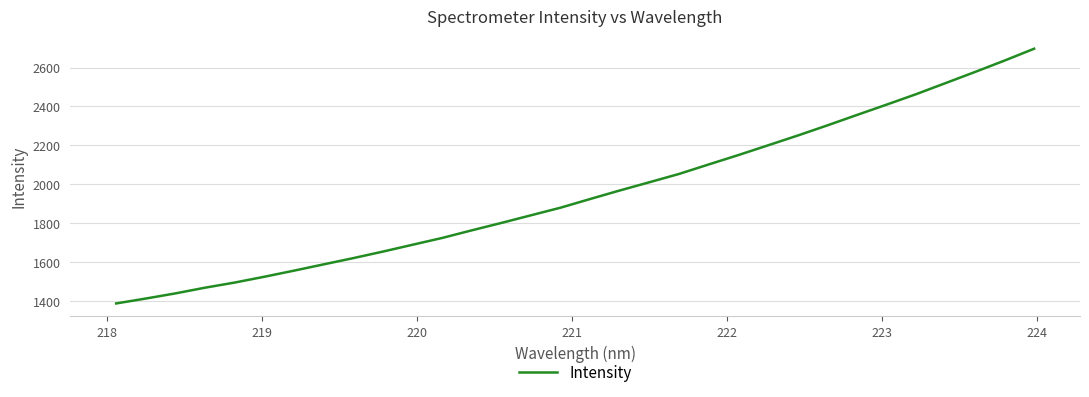

How many lines are shown in the chart?

1